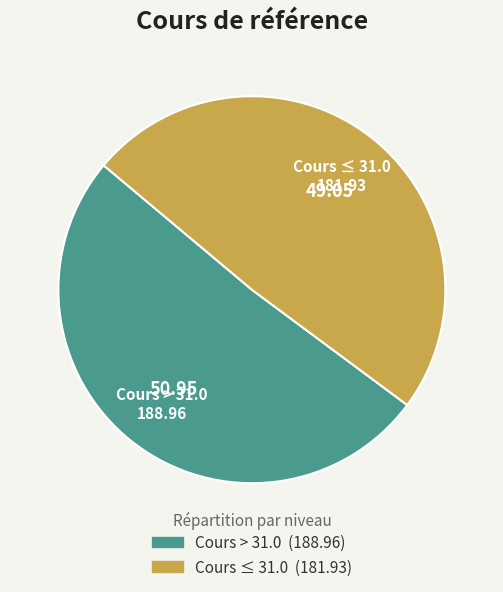

How many slices are in this pie chart?

2